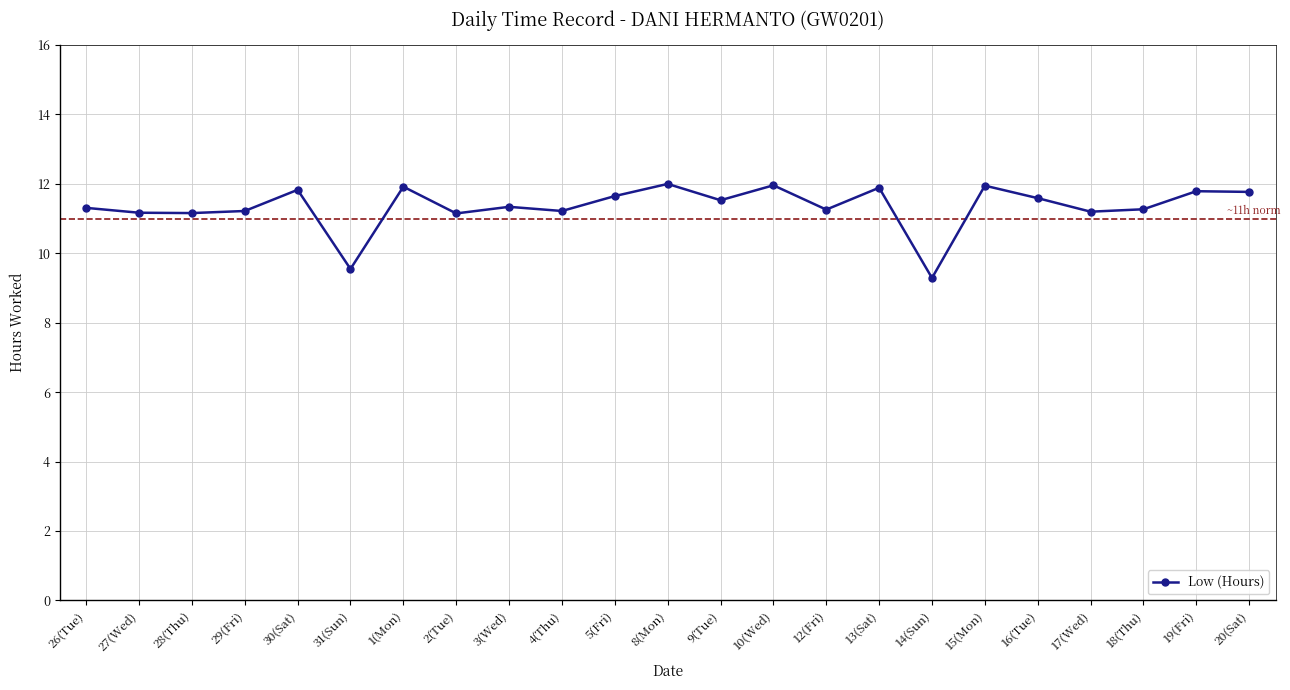

What is the difference between the maximum and minimum values?

2.7